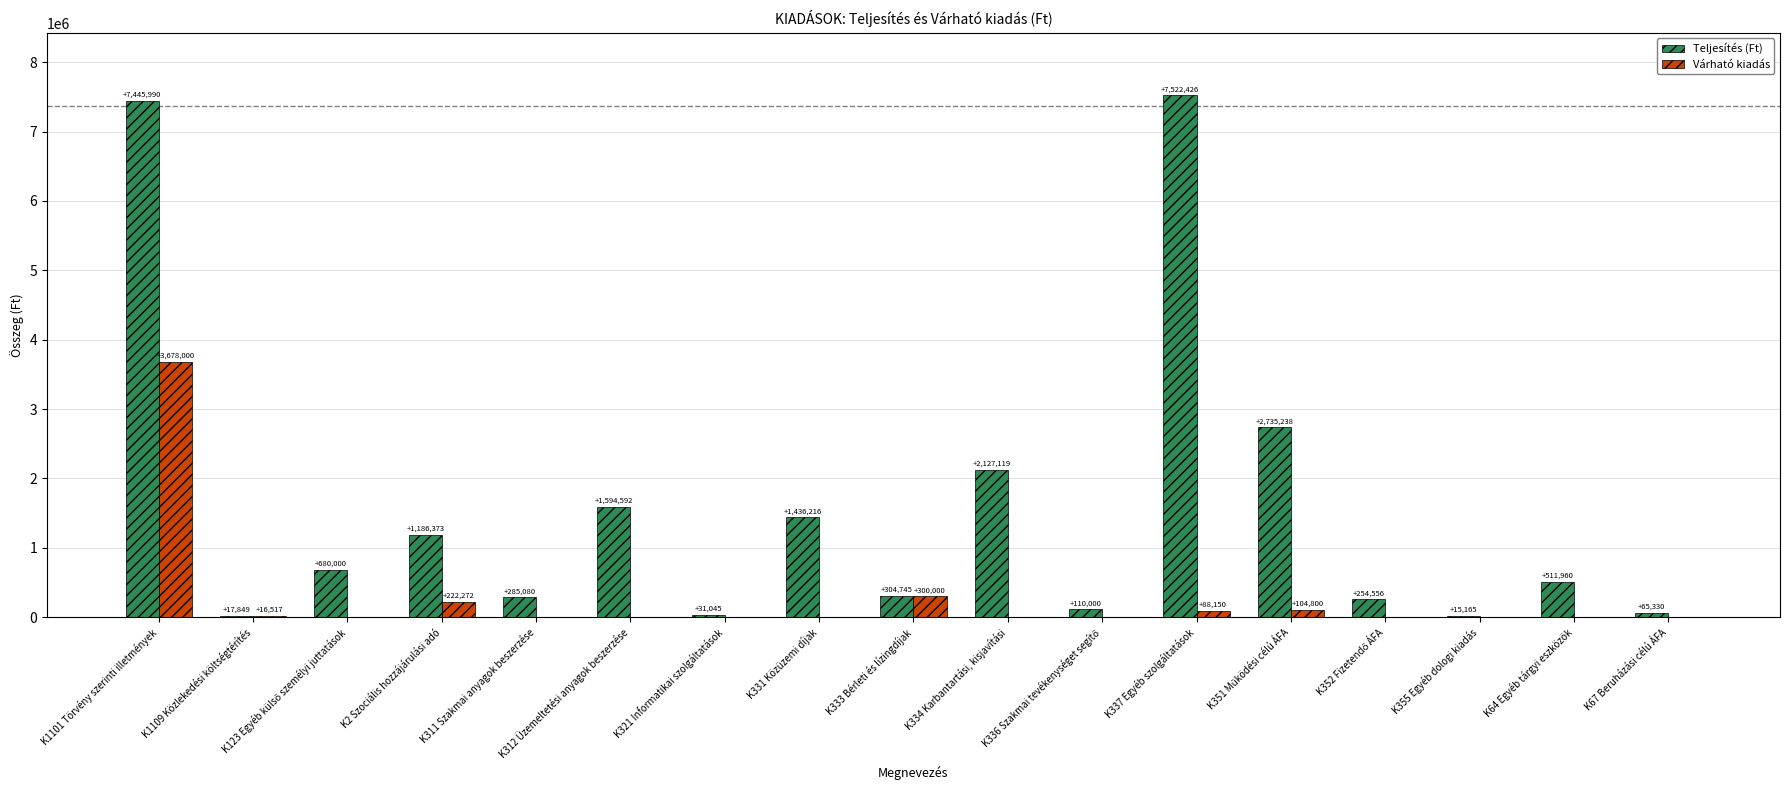

Is it true that Várható kiadás equals -2045124 at K311 Szakmai anyagok beszerzése?

False